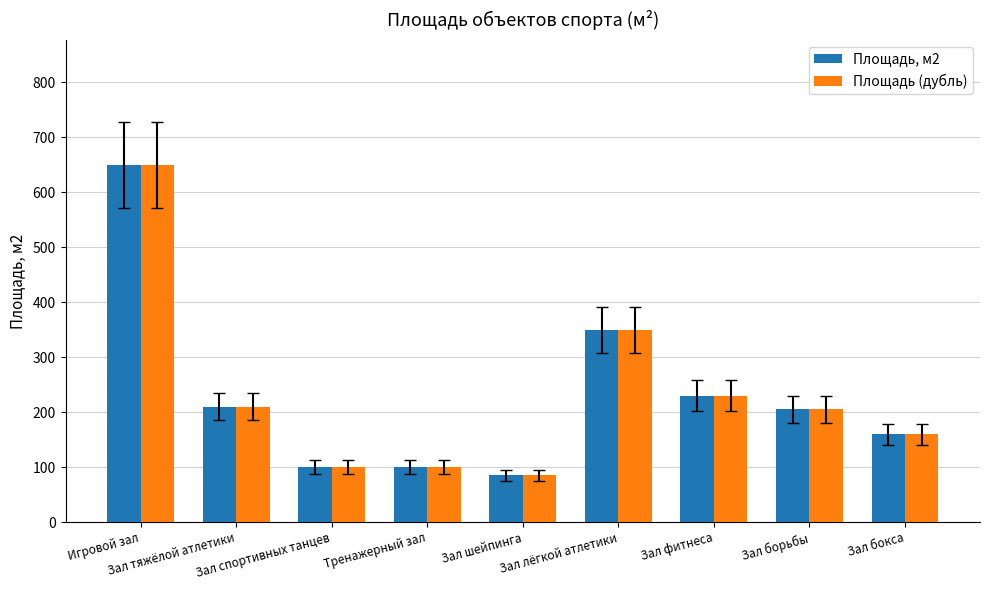

What is the difference between the maximum and second lowest values in the Площадь (дубль) series?

550